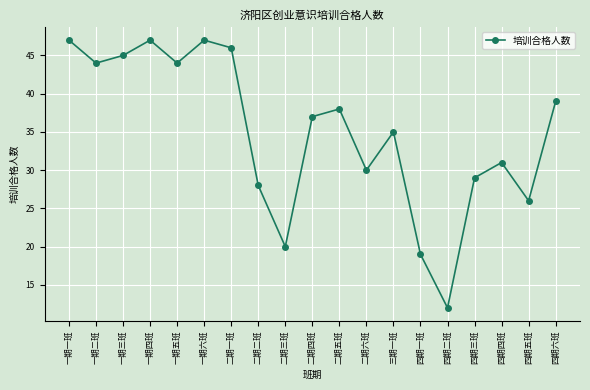

What position from the right is 二期一班?

13